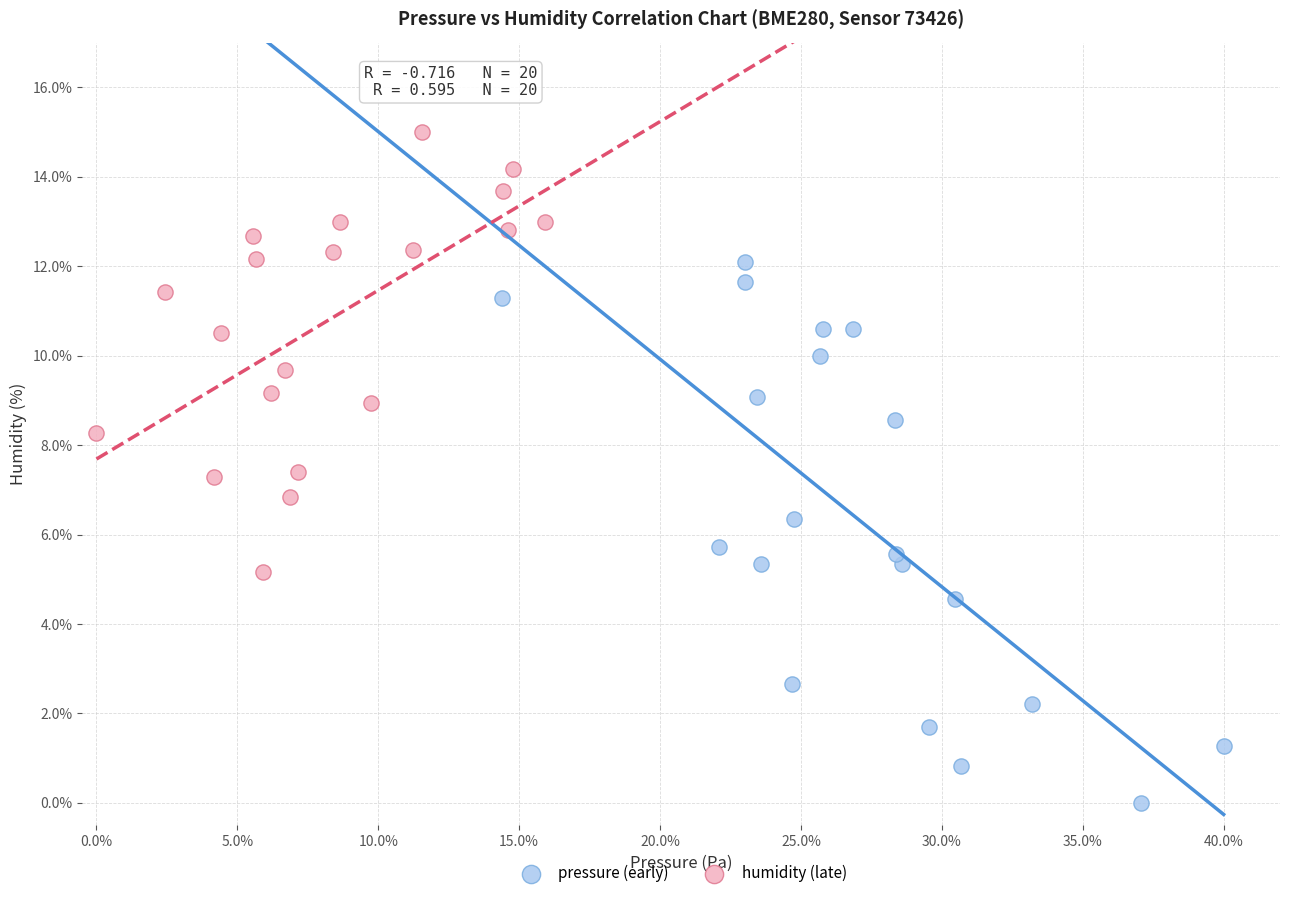

Which series has the widest spread of Y values?

pressure (early)